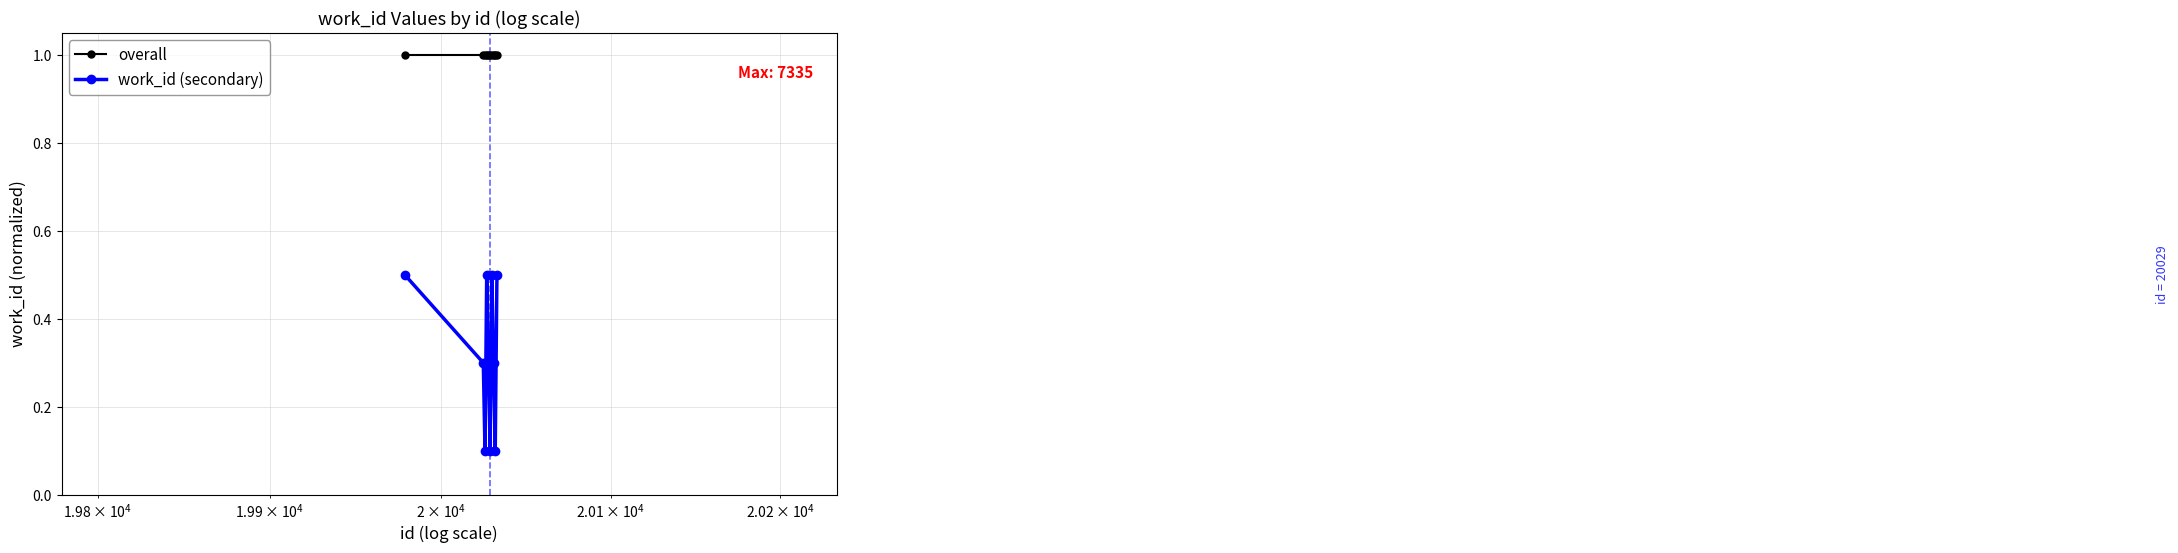

Does the chart have visible grid lines?

Yes